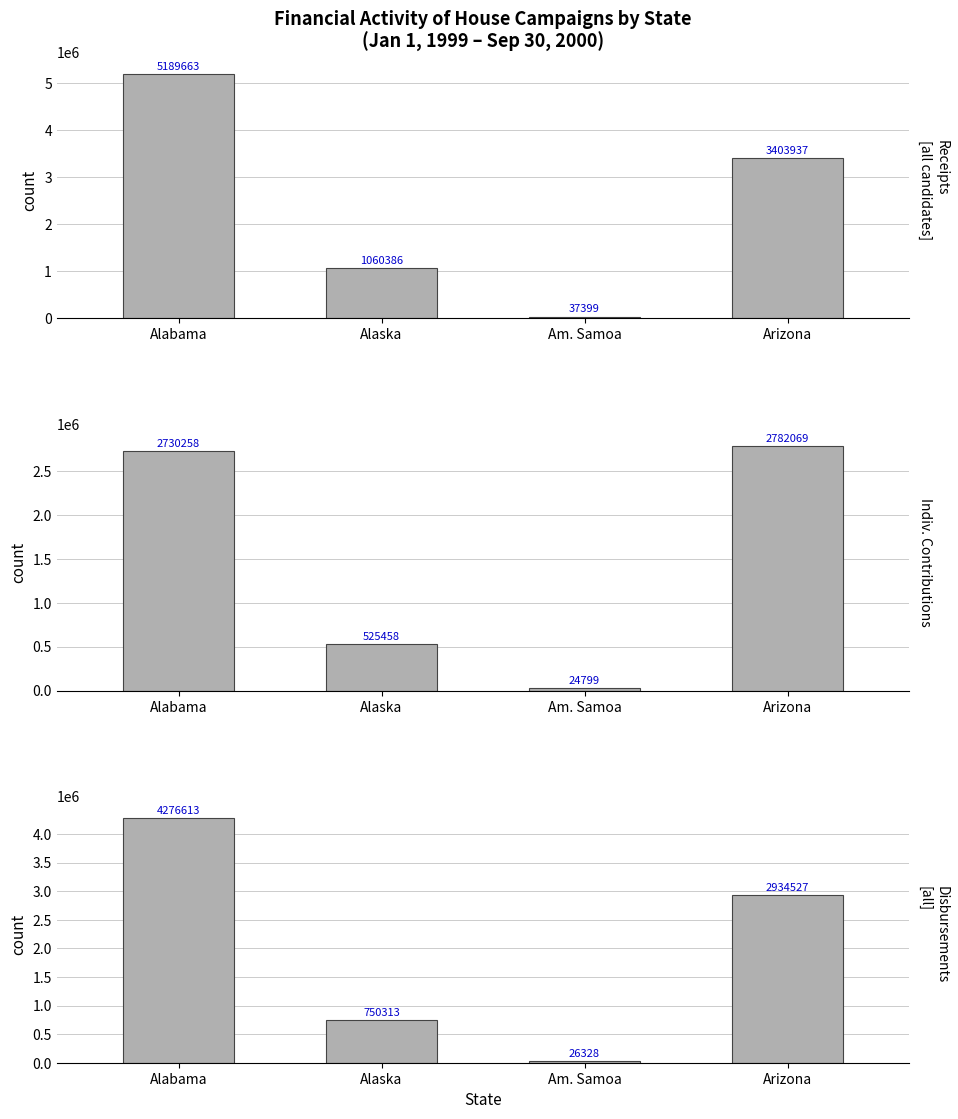

What is the sum of the Disbursements values at Arizona and Am. Samoa?

2960855